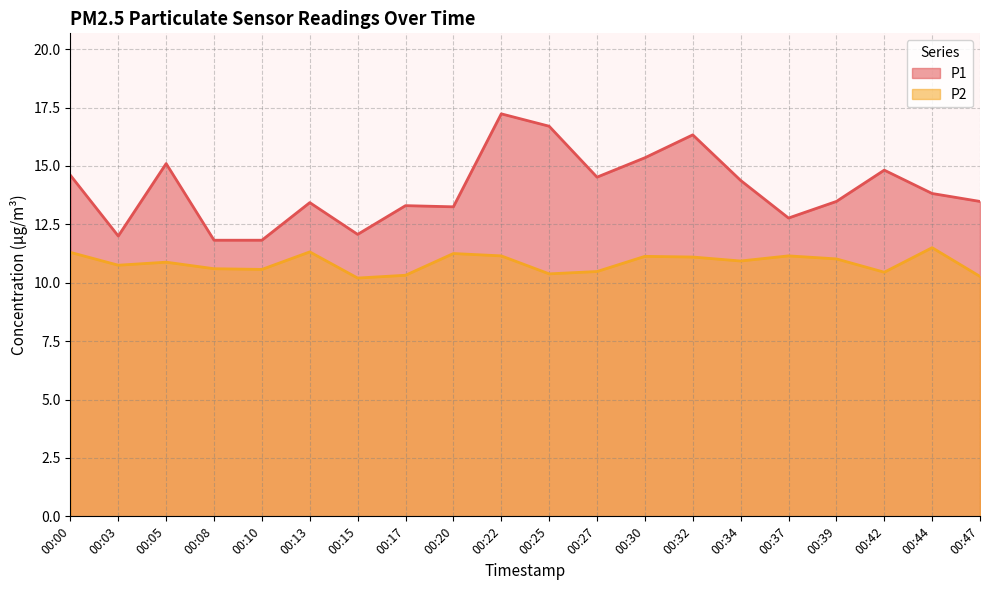

At how many categories does at least one series exceed 16?

3